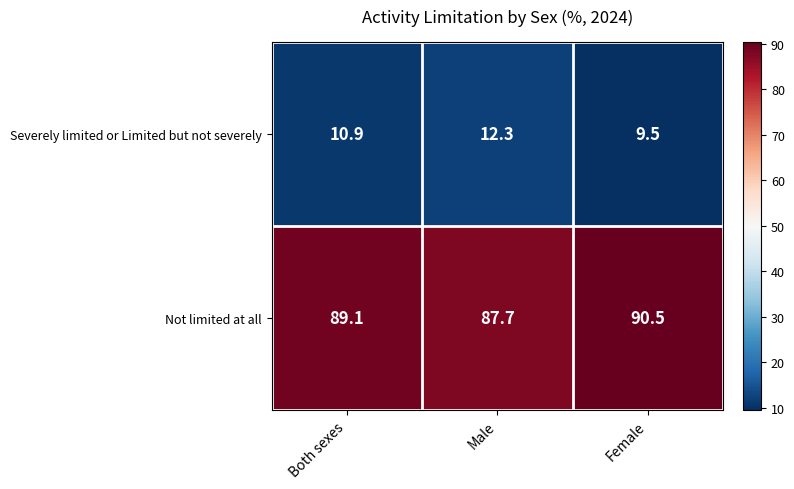

What value does the Severely limited or Limited but not severely series have at Male?

12.3